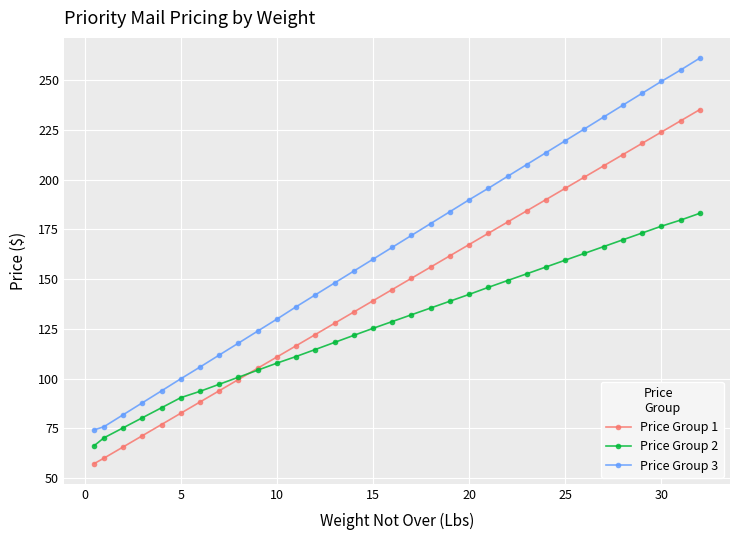

Rank the series by their average value, from lowest to highest.

Price Group 2, Price Group 1, Price Group 3